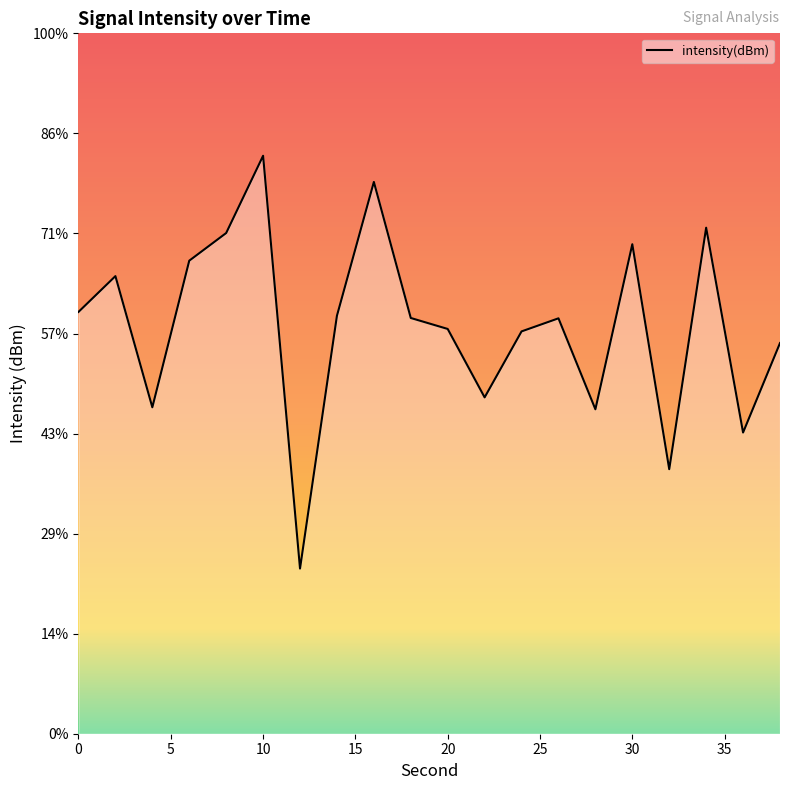

True or false: the data has more than 1 interior local peaks.

True